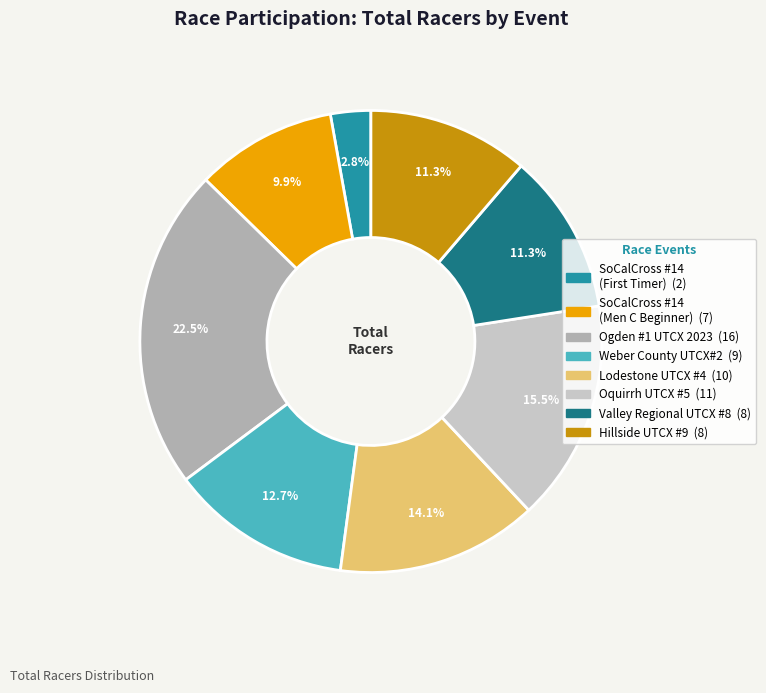

Which category has the smallest portion of the pie?

SoCalCross #14 (First Timer)